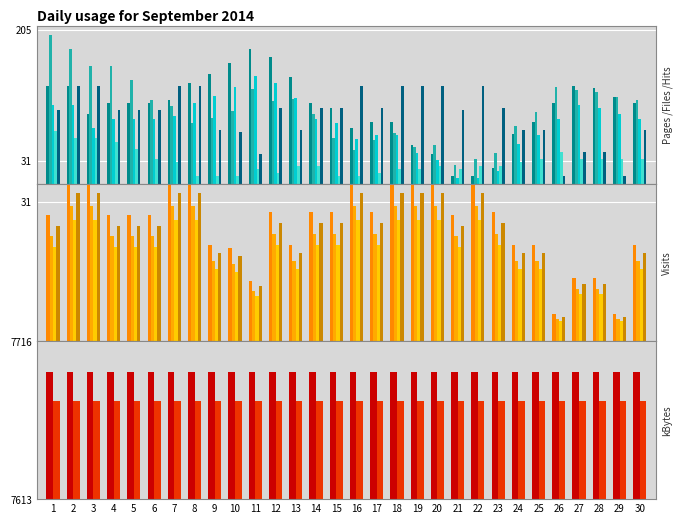

What is the value of the PA bar at the 19th from the left?

19.2